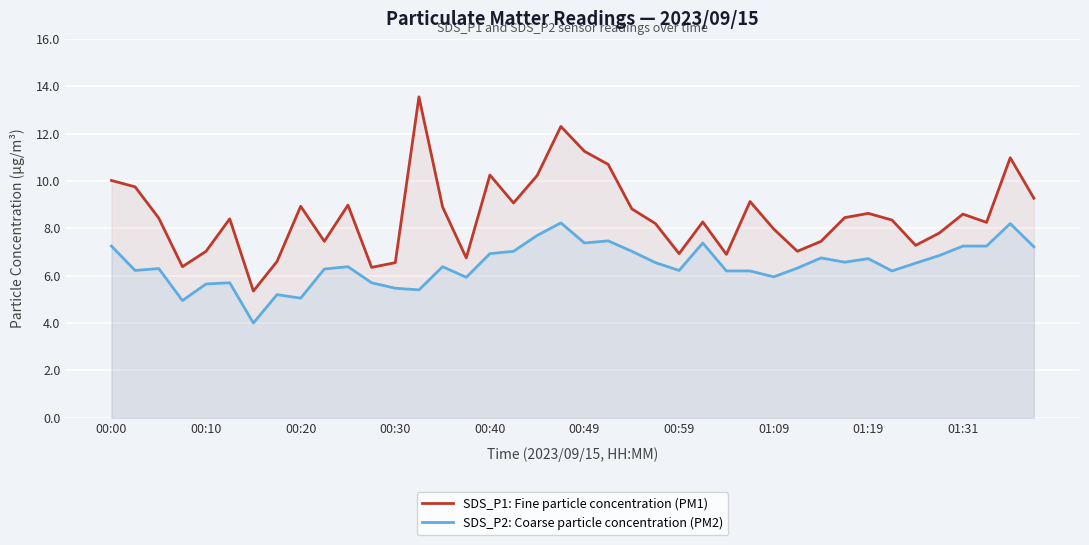

Is the value of SDS_P2: Coarse particle concentration (PM2) at 22 greater than the value of SDS_P1: Fine particle concentration (PM1) at 21?

No